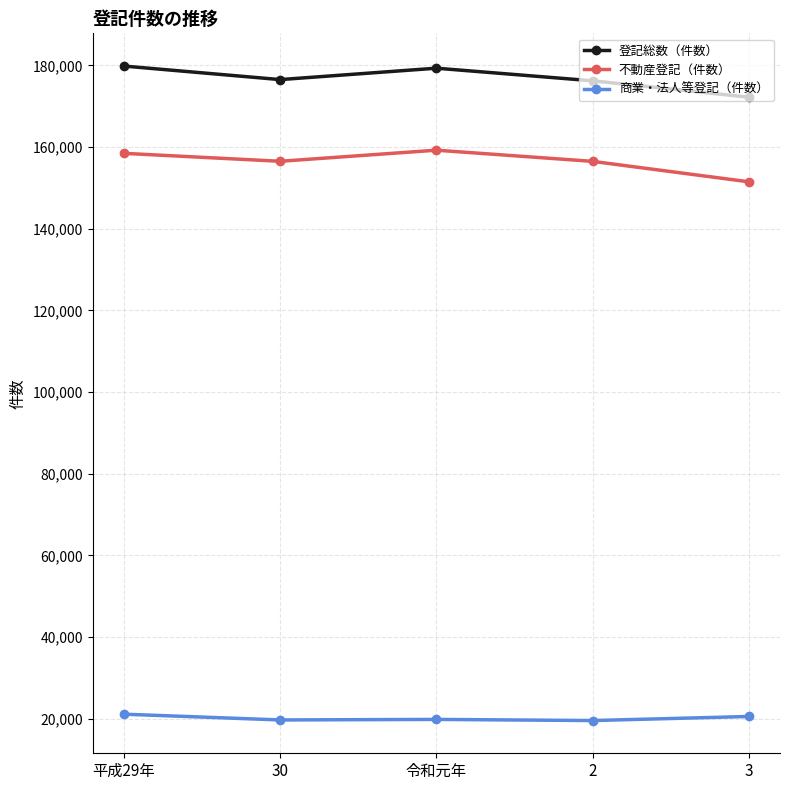

Is the value of 登記総数（件数） at 3 greater than the value of 商業・法人等登記（件数） at 30?

Yes